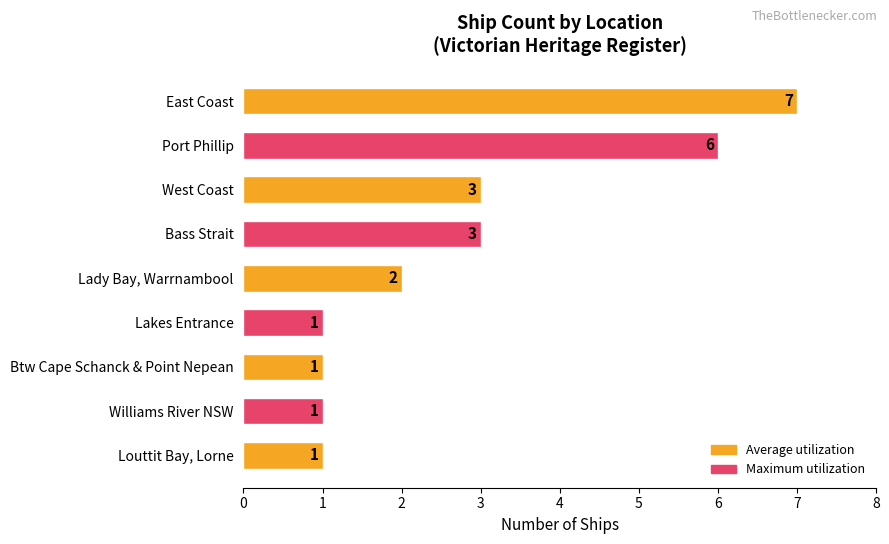

What is the difference between the second highest and minimum values?

5